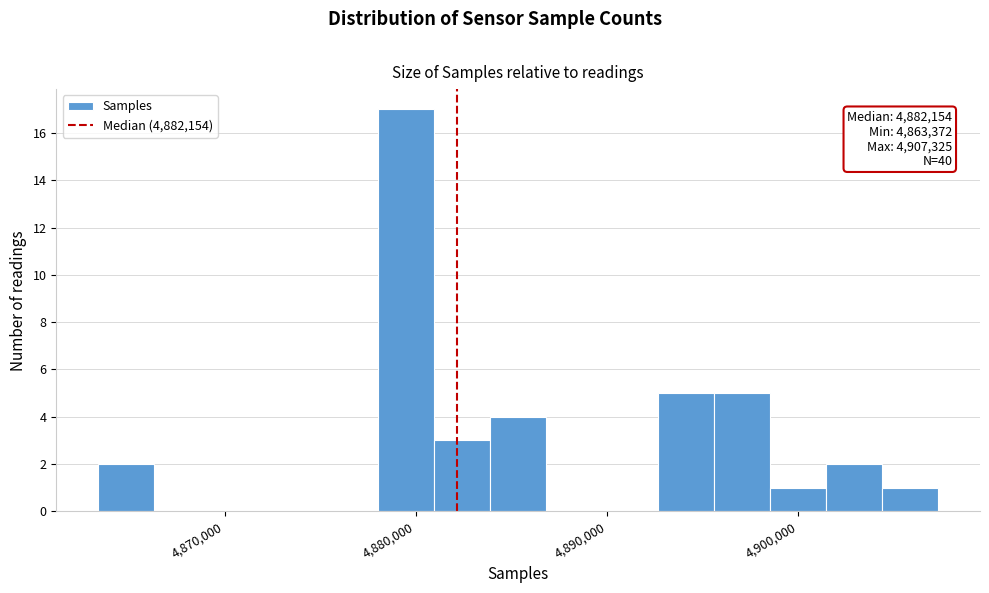

Read against the x-axis, roughly where is the centre of the tallest bar?

4879000